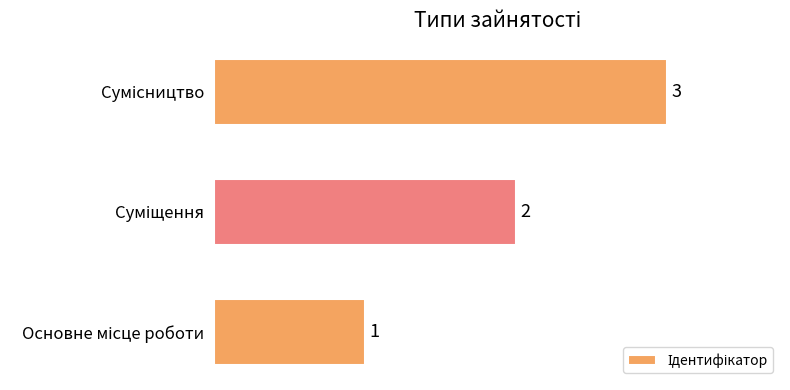

Are the bars horizontal?

Yes